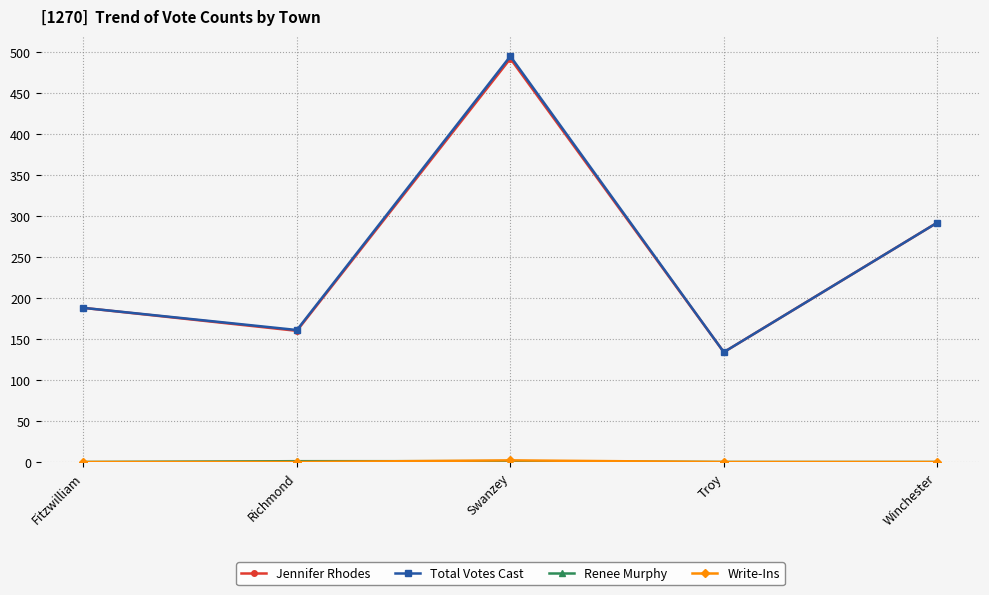

How many series are shown in this chart?

4